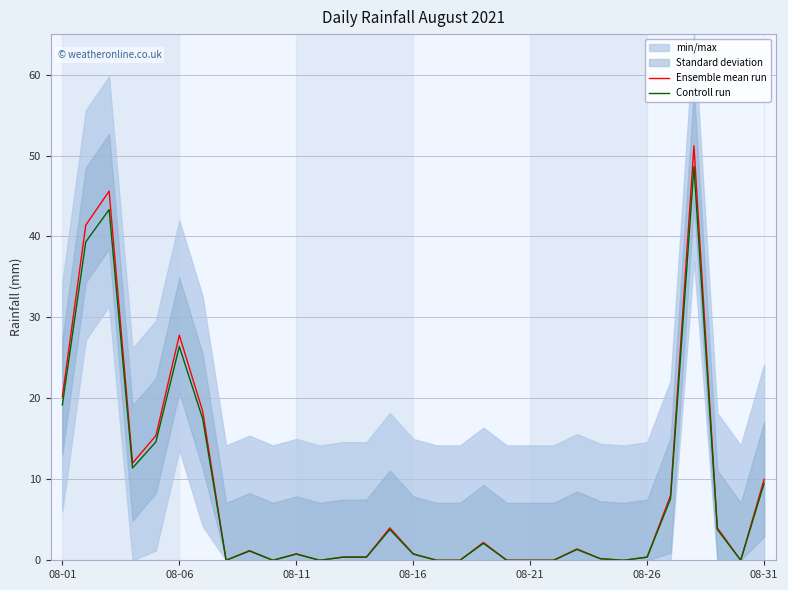

True or false: Ensemble mean run has a value of 1.4 at 22.

True